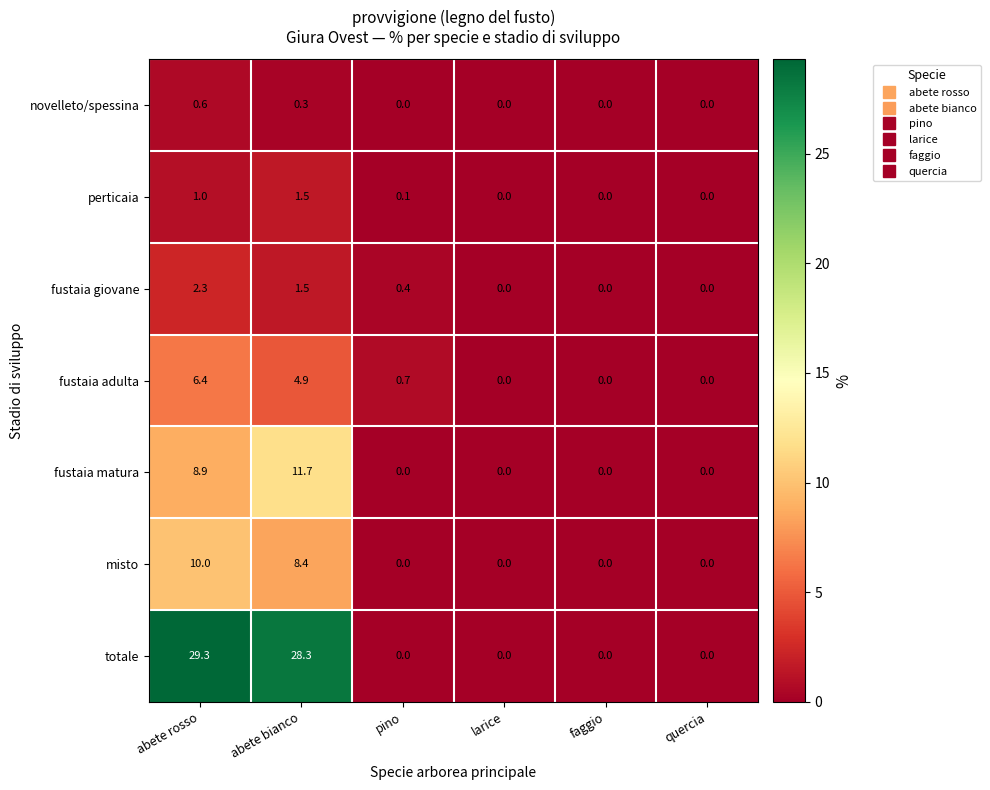

How many values in fustaia adulta are above zero?

3